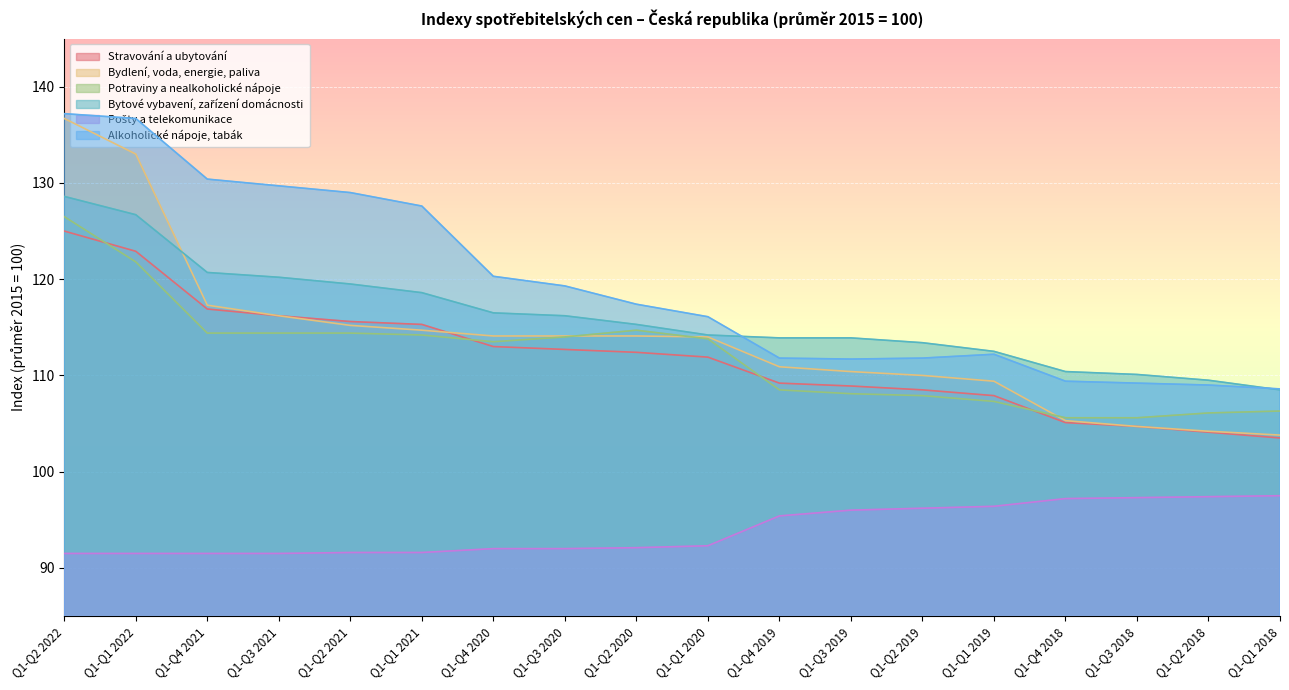

Reading left to right, list all the values displayed in this chart.

Stravování a ubytování: 125.0	122.9	116.9	116.2	115.6	115.3	113.0	112.7	112.4	111.9	109.2	108.9	108.5	107.9	105.1	104.7	104.1	103.5
Bydlení, voda, energie, paliva: 136.7	133.0	117.3	116.2	115.2	114.7	114.1	114.1	114.1	114.0	110.9	110.4	110.0	109.4	105.3	104.7	104.2	103.8
Potraviny a nealkoholické nápoje: 126.5	121.8	114.4	114.4	114.4	114.2	113.5	114.0	114.7	113.8	108.5	108.1	107.9	107.3	105.6	105.6	106.1	106.3
Bytové vybavení, zařízení domácnosti: 128.6	126.7	120.7	120.2	119.5	118.6	116.5	116.2	115.3	114.2	113.9	113.9	113.4	112.5	110.4	110.1	109.5	108.5
Pošty a telekomunikace: 91.5	91.5	91.5	91.5	91.6	91.6	92.0	92.0	92.1	92.3	95.4	96.0	96.2	96.4	97.2	97.3	97.4	97.5
Alkoholické nápoje, tabák: 137.2	136.7	130.4	129.7	129.0	127.6	120.3	119.3	117.4	116.1	111.8	111.7	111.8	112.2	109.4	109.2	109.0	108.6